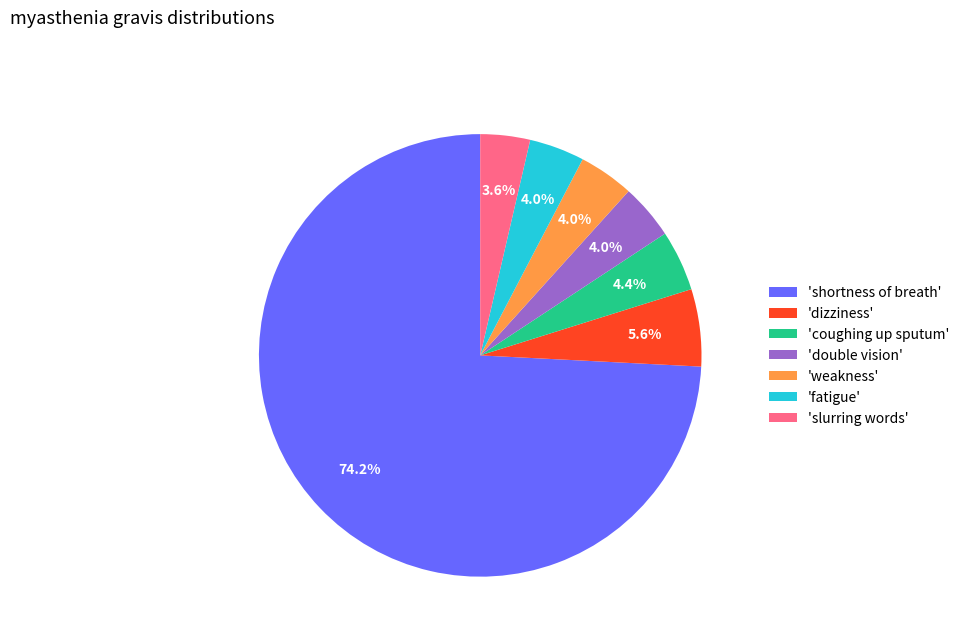

To the nearest percent, what is the average slice percentage?

14%